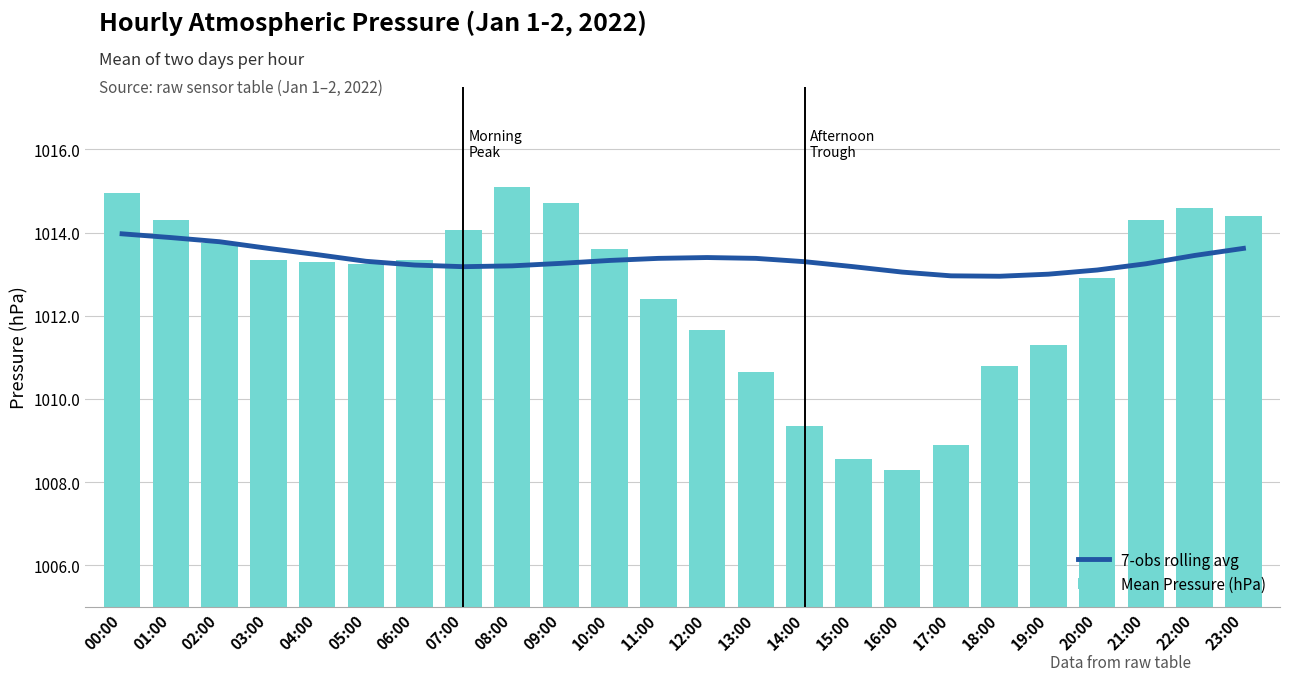

What are all the series names shown in the legend?

7-obs rolling avg, Mean Pressure (hPa)